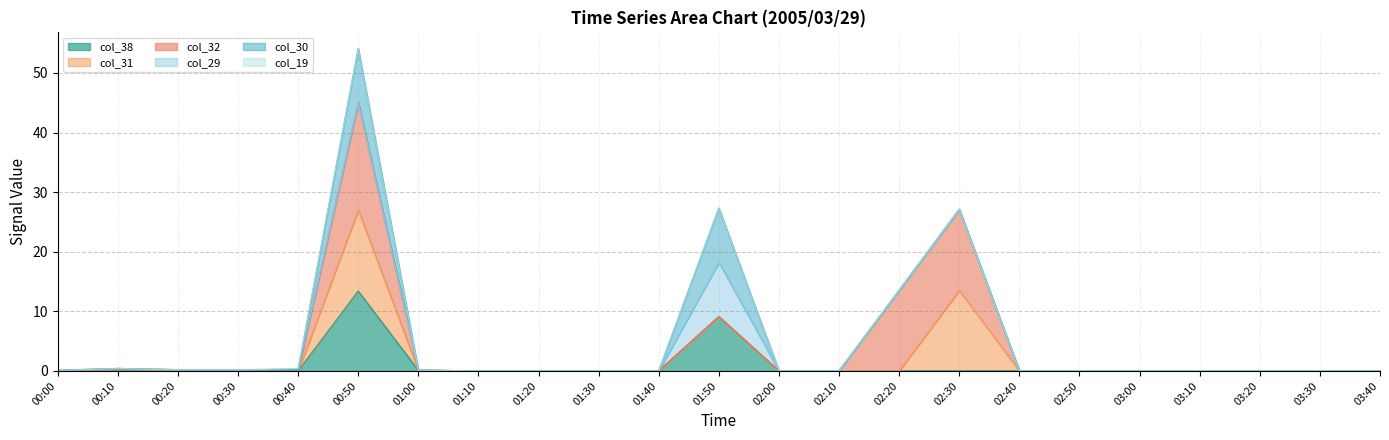

Rank the series at 02:30 from lowest to highest value.

col_38, col_29, col_30, col_19, col_31, col_32